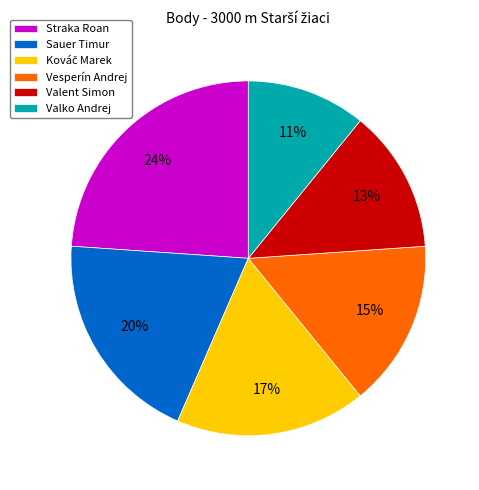

What is the ratio of the value at Straka Roan to the value at Valko Andrej?

2.2